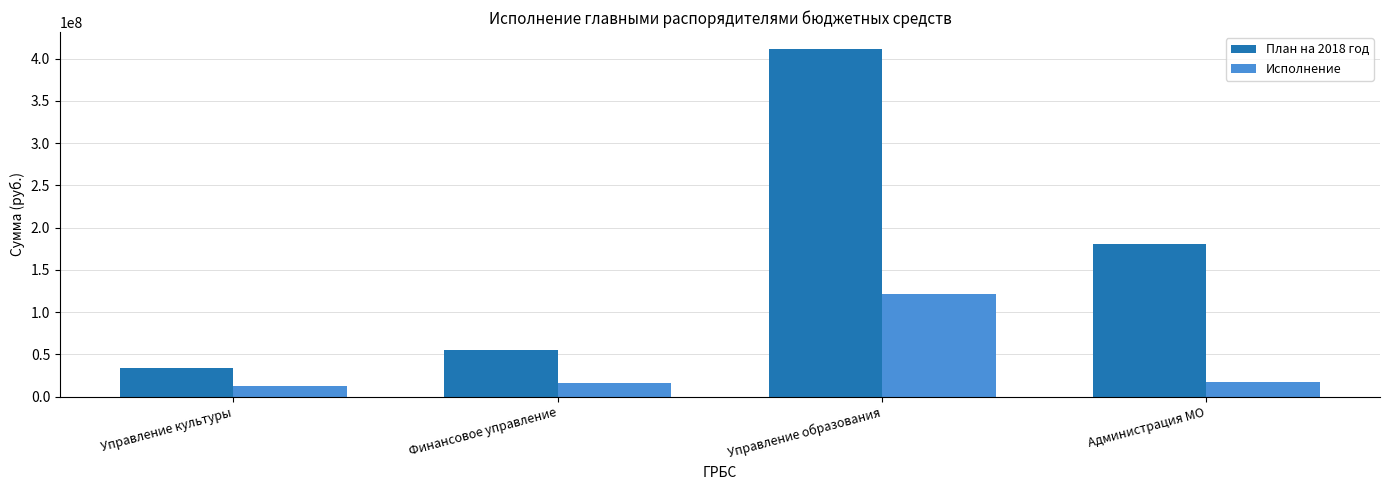

What is the label of the 3rd bar from the right?

Финансовое управление